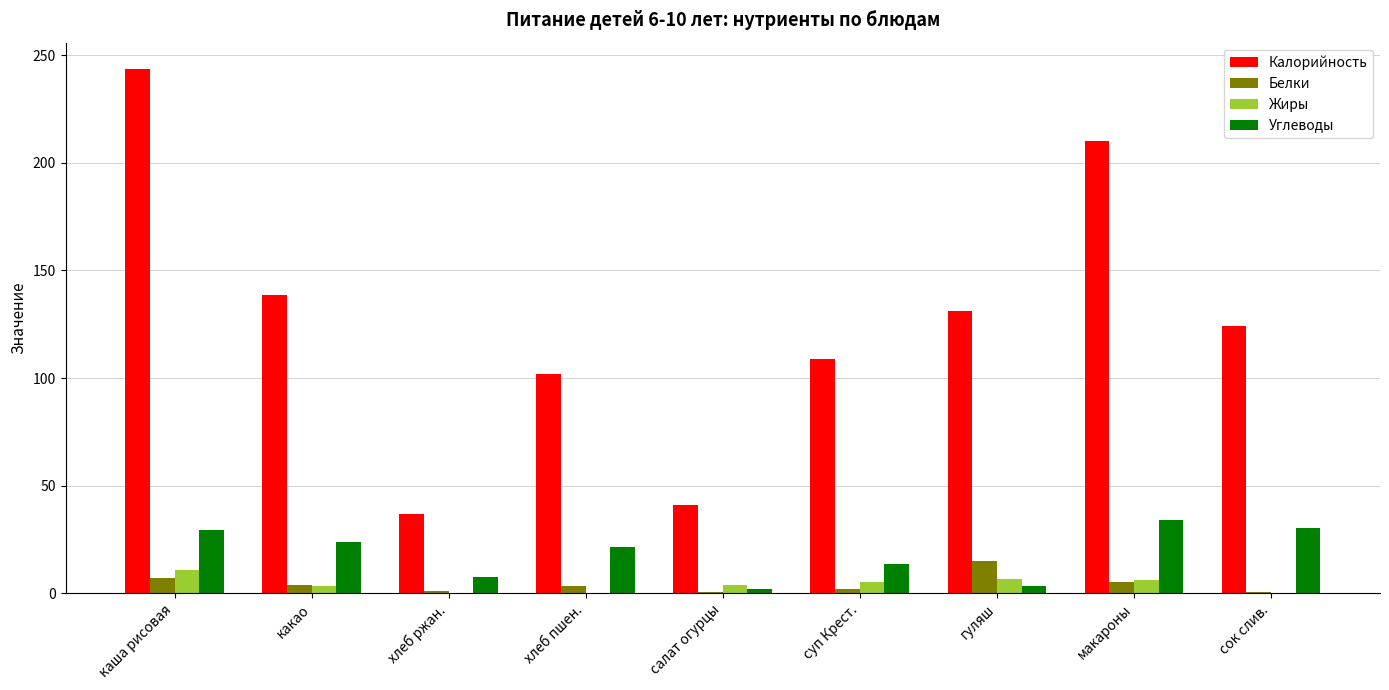

Which series has the largest total across all categories?

Калорийность